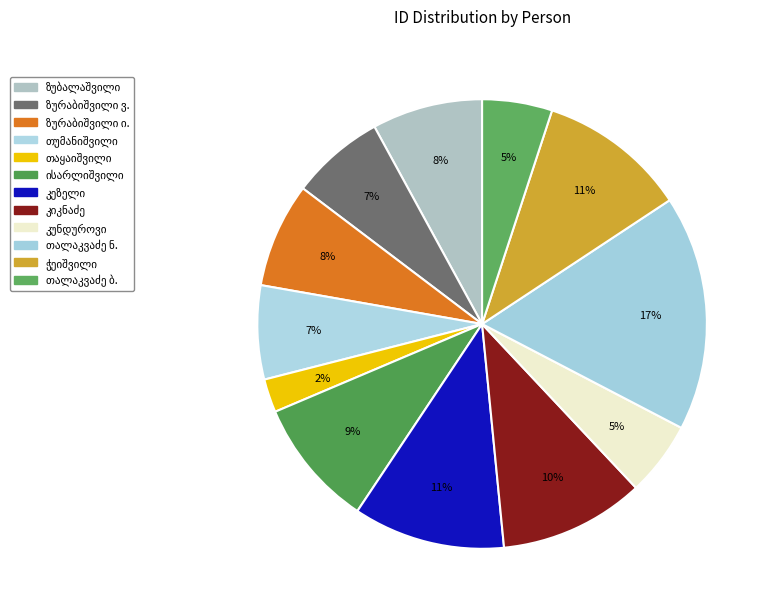

How many segments does this pie chart have?

12